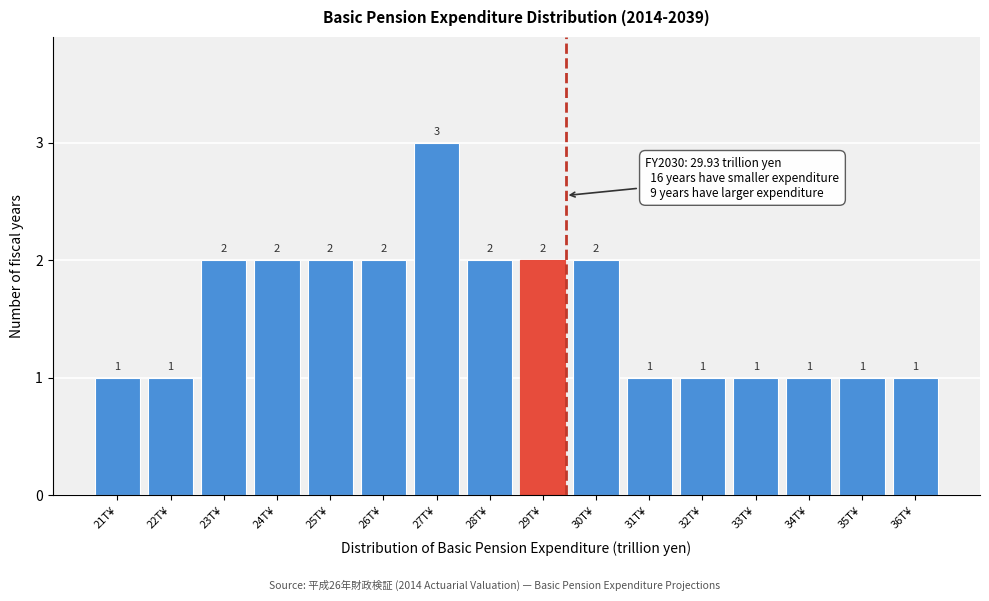

Reading left to right, list all the values displayed in this chart.

21T¥=1	22T¥=1	23T¥=2	24T¥=2	25T¥=2	26T¥=2	27T¥=3	28T¥=2	29T¥=2	30T¥=2	31T¥=1	32T¥=1	33T¥=1	34T¥=1	35T¥=1	36T¥=1